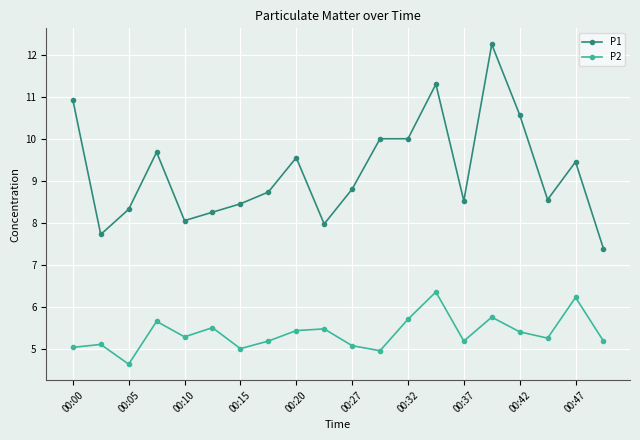

What is the value of the P2 point at the 19th from the left?

6.2